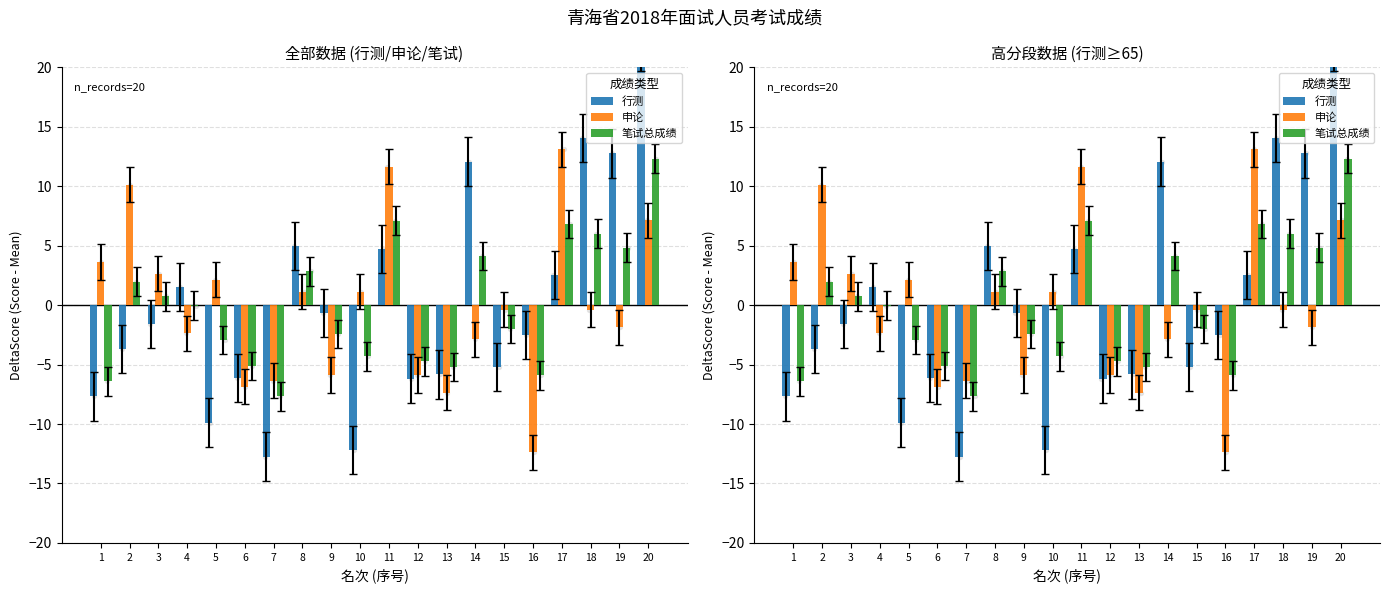

What is the total value across all series at 16?

-20.8